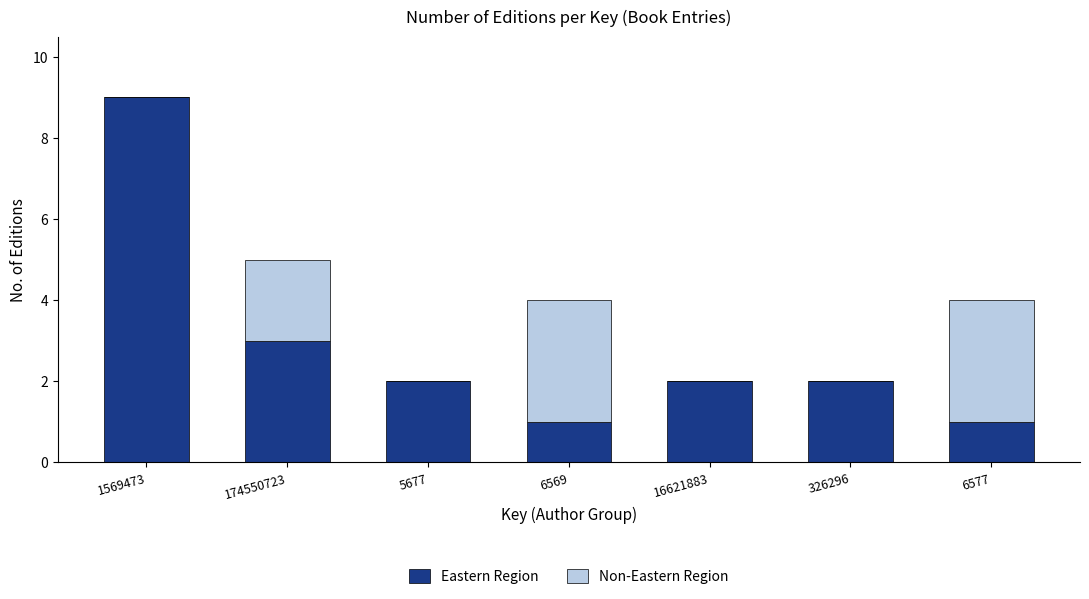

Reading right to left, transcribe the values for Eastern Region.

6577=1	326296=2	16621883=2	6569=1	5677=2	174550723=3	1569473=9